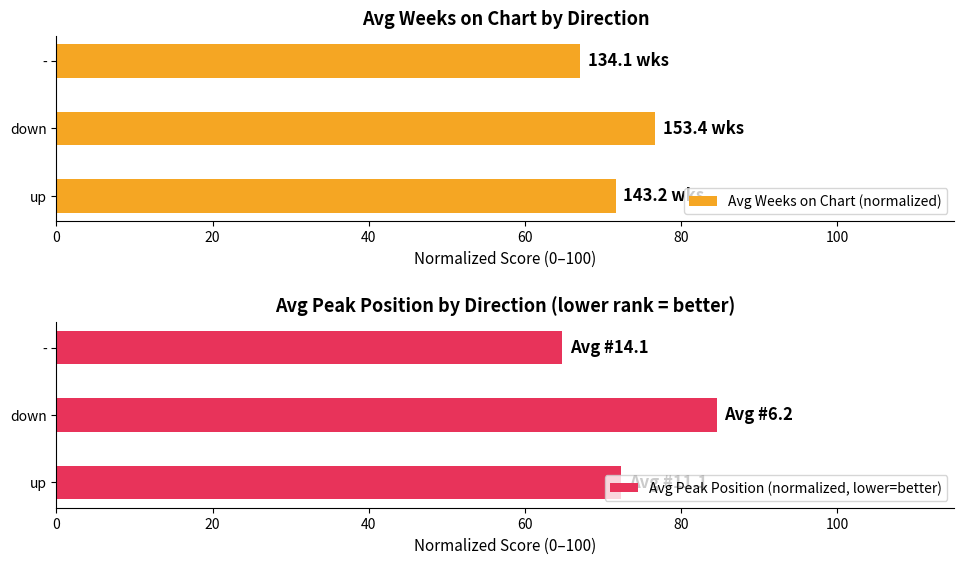

The Avg Weeks on Chart (normalized) series shows 76.7 at down. True or false?

True